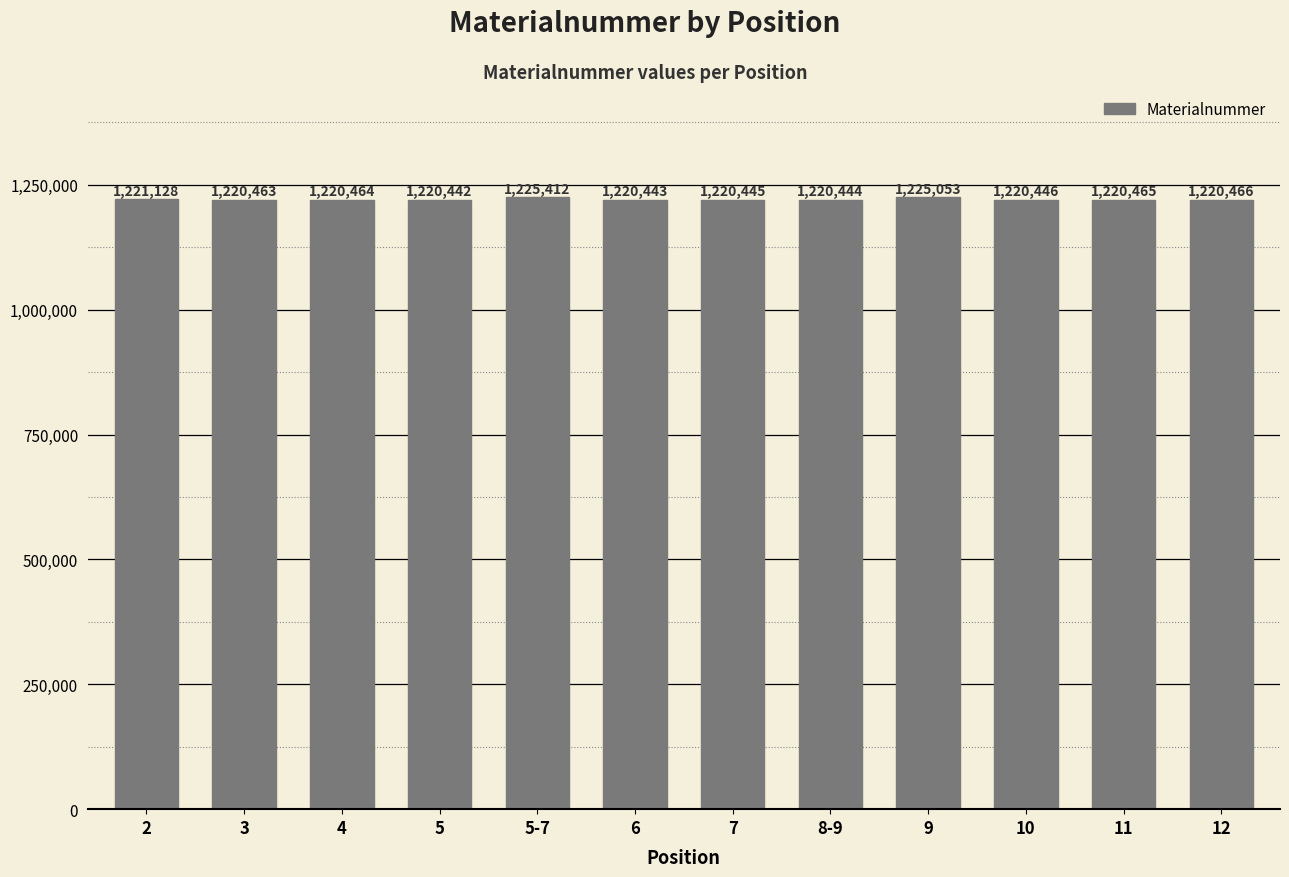

Does the chart contain stacked bars?

No